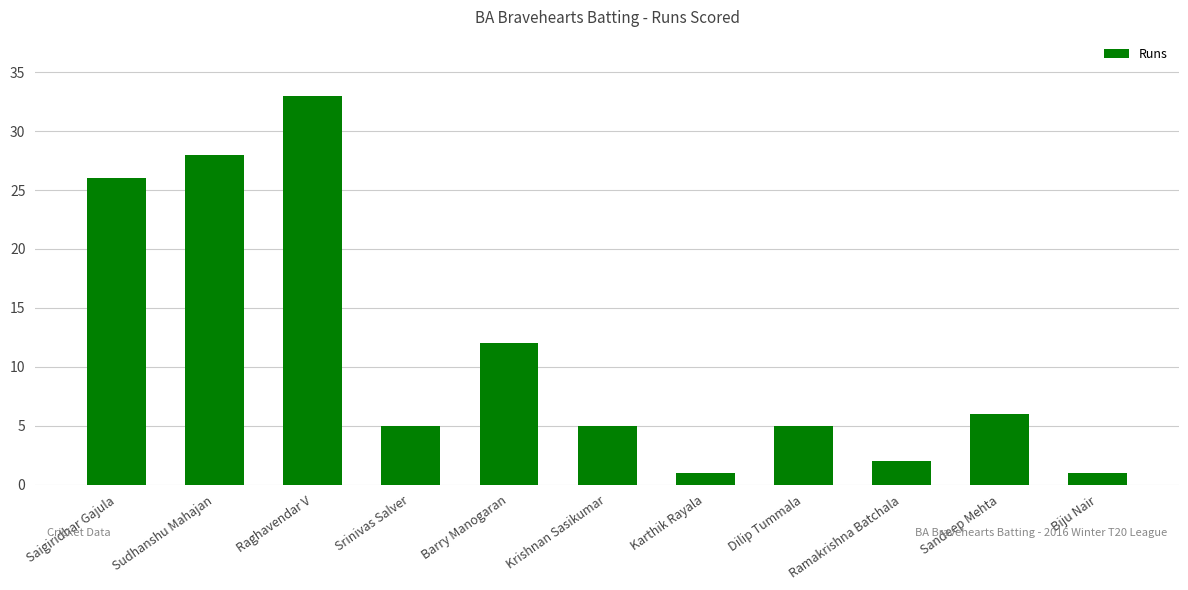

At which category does the chart reach its peak across all series?

Raghavendar V